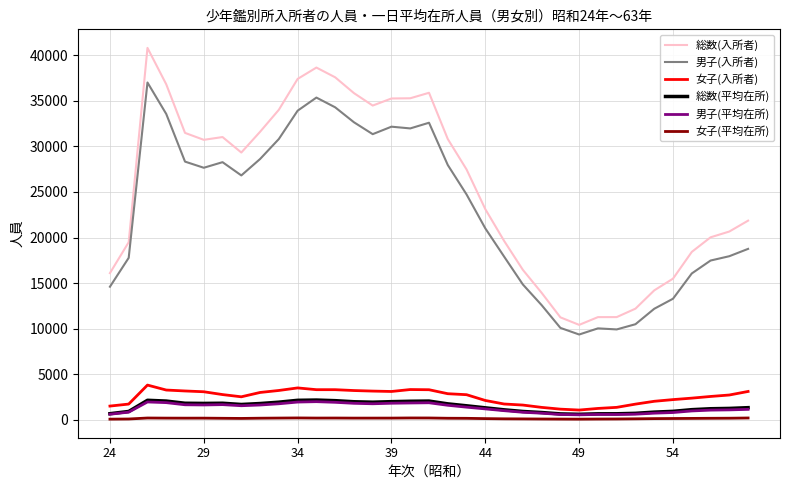

Which series has the widest spread of values?

総数(入所者)